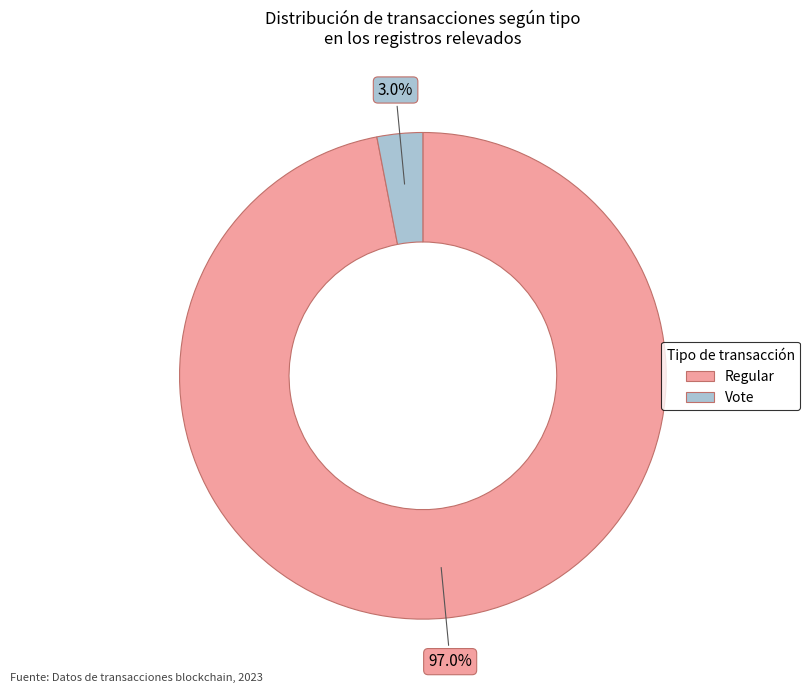

What is the total percentage of Vote and Regular?

100.0%